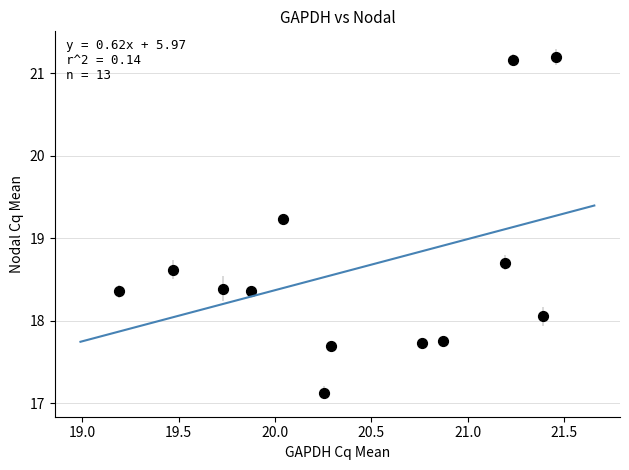

What is the range of Y values (max minus min)?

4.1